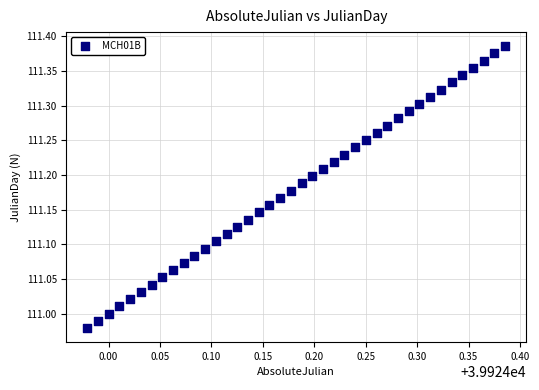

What is the range of Y values (max minus min)?

0.4